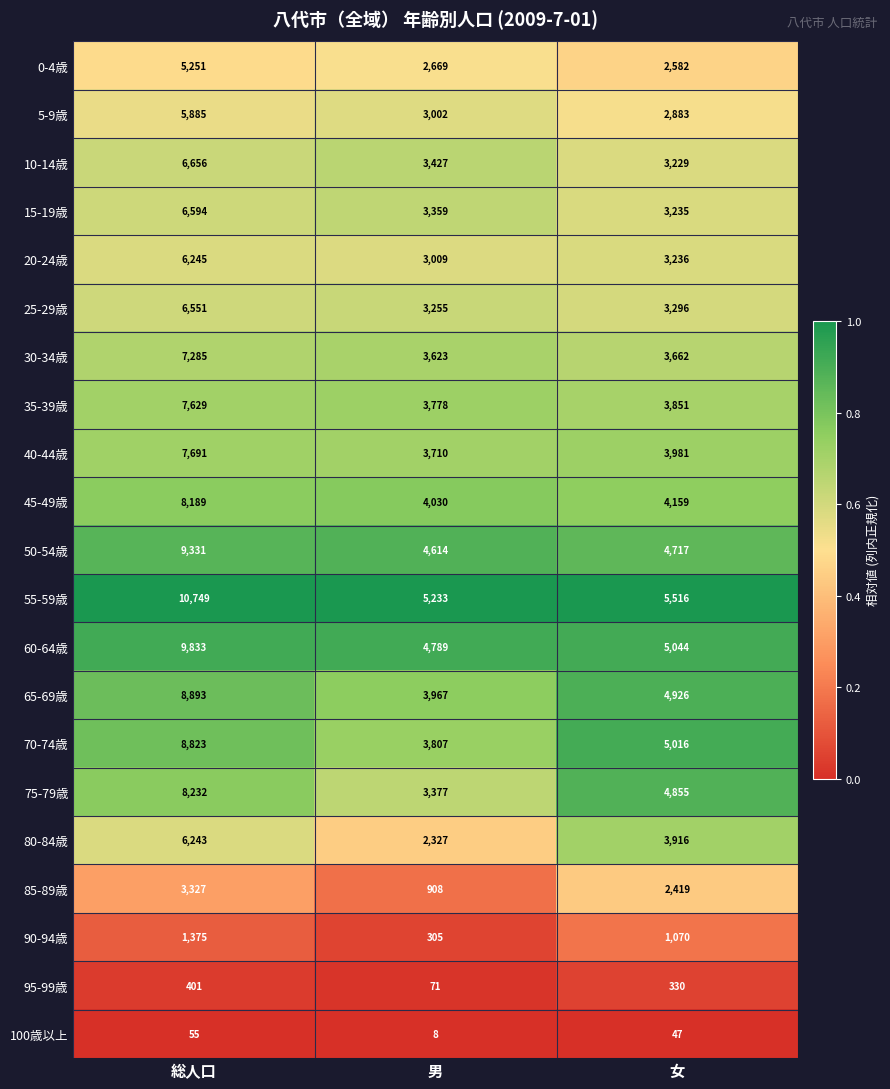

At 男, list the series in order from largest to smallest.

55-59歳, 60-64歳, 50-54歳, 45-49歳, 65-69歳, 70-74歳, 35-39歳, 40-44歳, 30-34歳, 10-14歳, 75-79歳, 15-19歳, 25-29歳, 20-24歳, 5-9歳, 0-4歳, 80-84歳, 85-89歳, 90-94歳, 95-99歳, 100歳以上